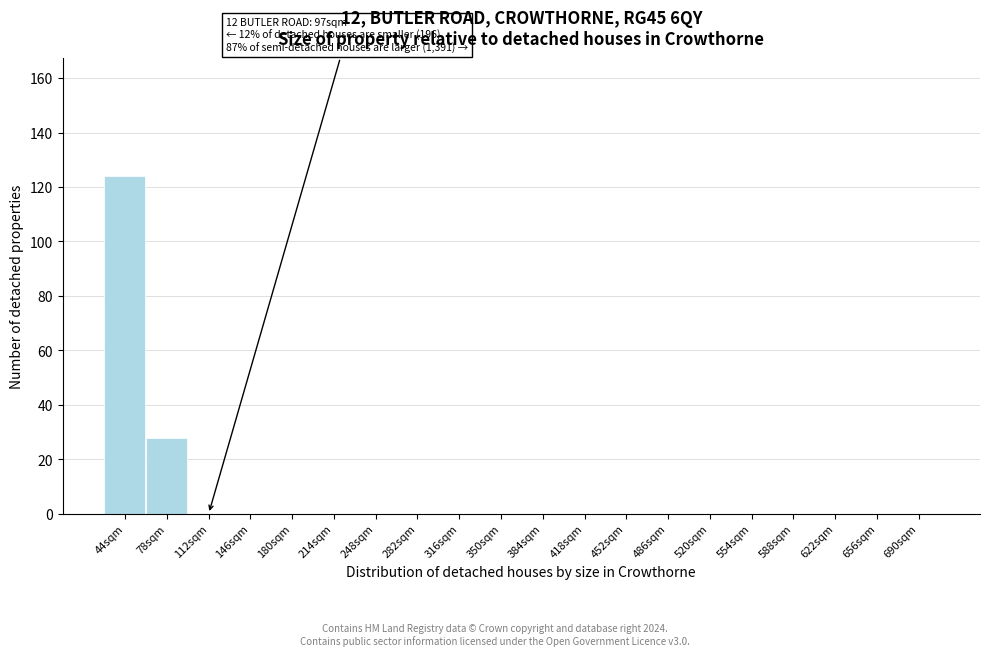

Reading left to right, list all the values displayed in this chart.

44sqm=124	78sqm=28	112sqm=0	146sqm=0	180sqm=0	214sqm=0	248sqm=0	282sqm=0	316sqm=0	350sqm=0	384sqm=0	418sqm=0	452sqm=0	486sqm=0	520sqm=0	554sqm=0	588sqm=0	622sqm=0	656sqm=0	690sqm=0